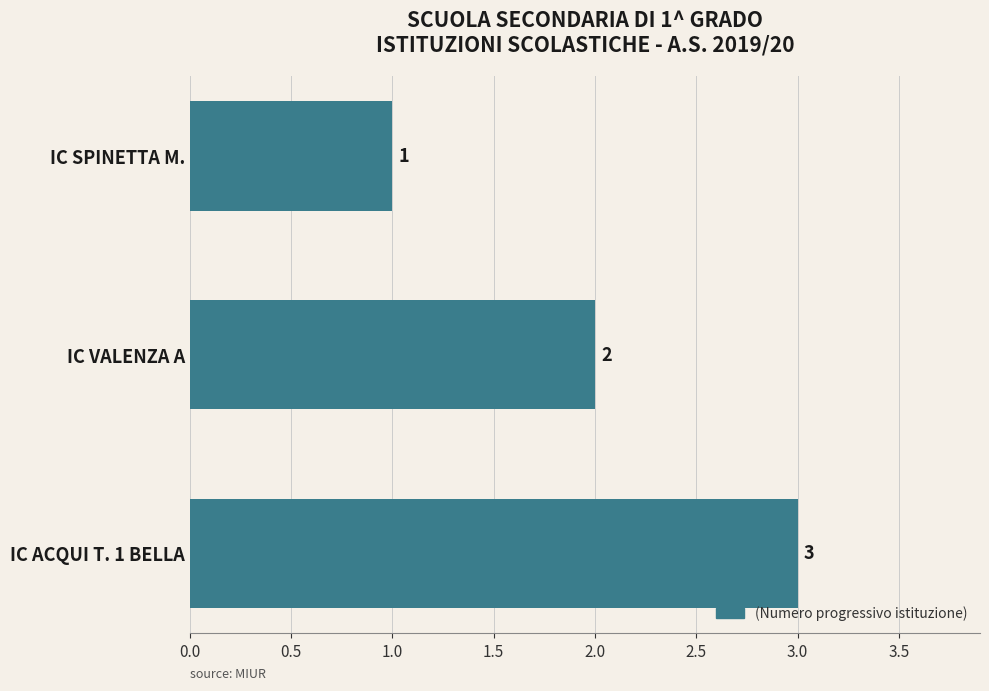

True or false: the data shows 1 at IC SPINETTA M..

True